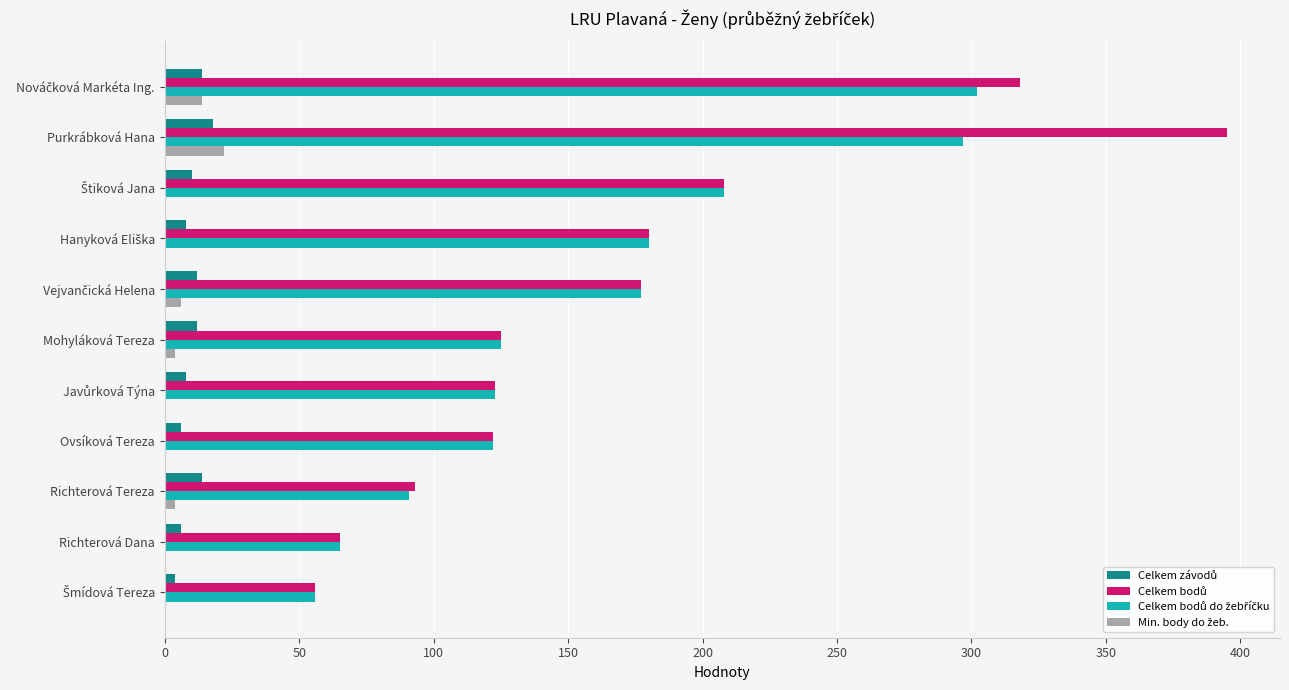

What is the greatest value displayed?

395